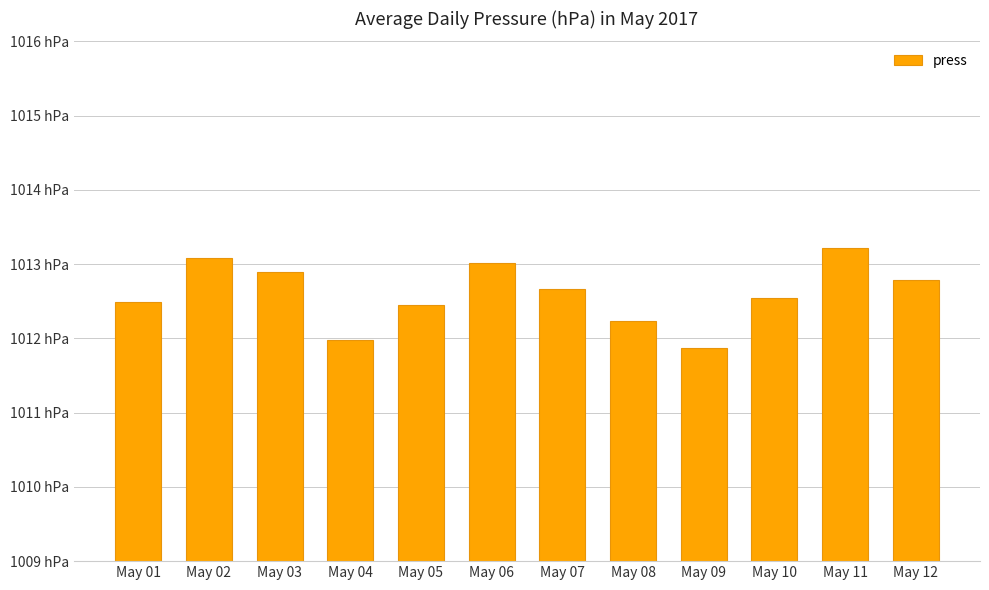

Which has a higher value, May 02 or May 10?

May 02